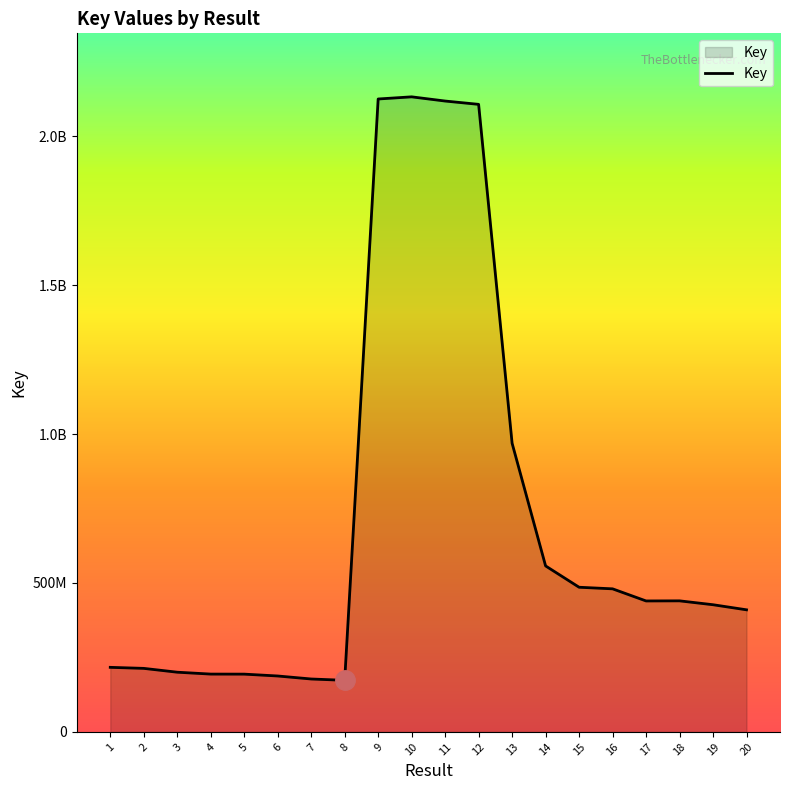

Does the chart display data point markers on the line(s)?

No